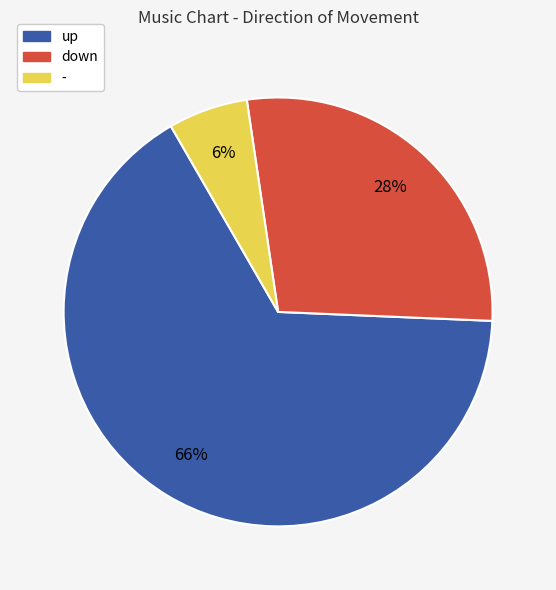

Is down the majority of the pie?

No